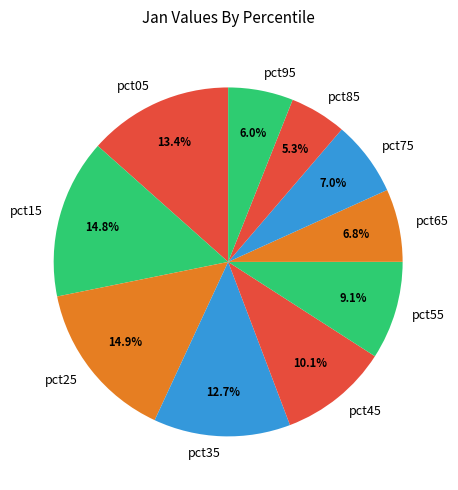

To the nearest percent, what percentage of the pie is pct65?

7%